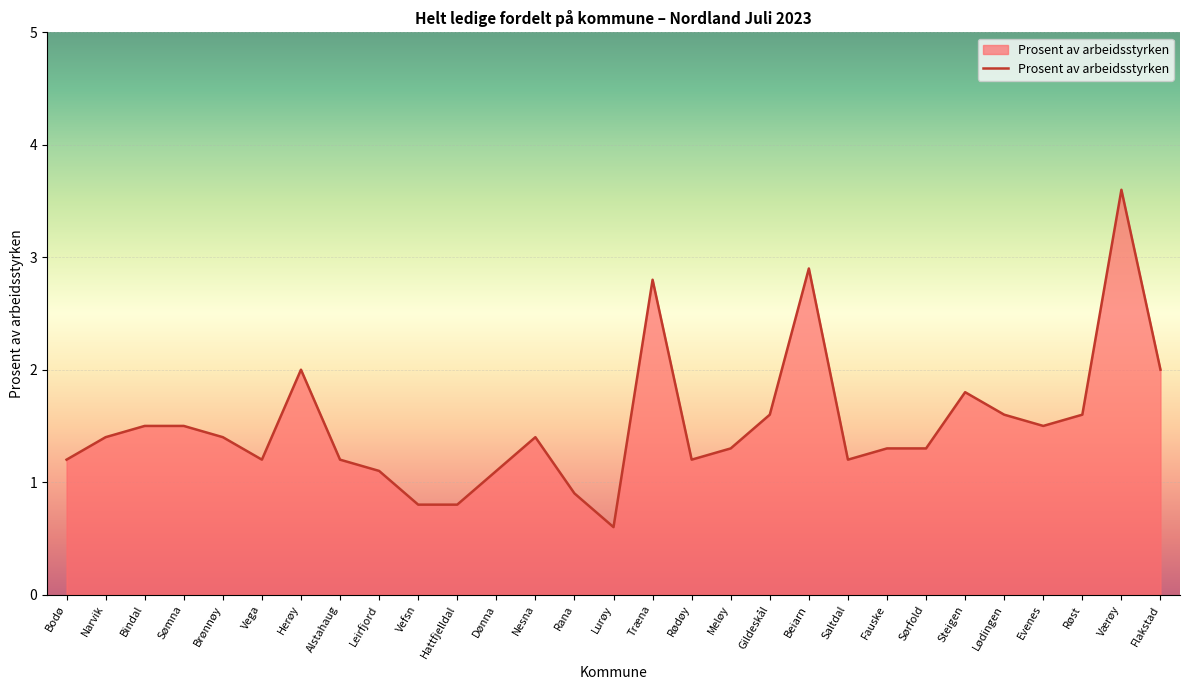

What is the difference between the values at Dønna and Meløy?

0.2